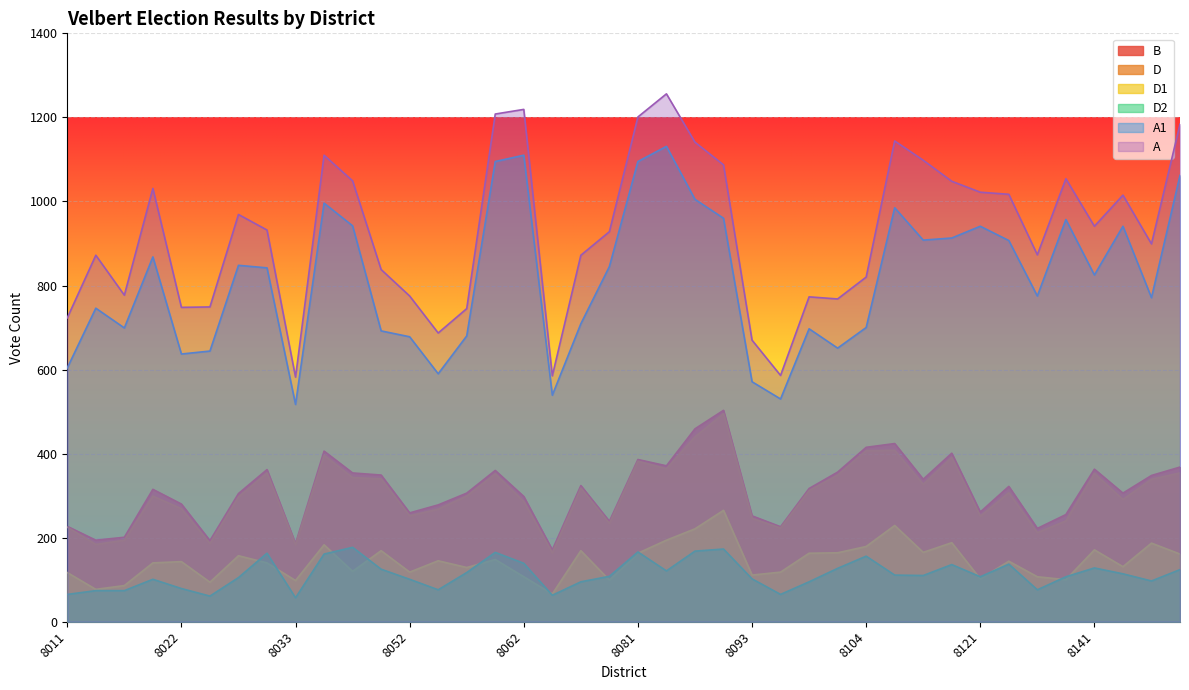

What is the difference between the D2 values at 8031 and 8072?

10